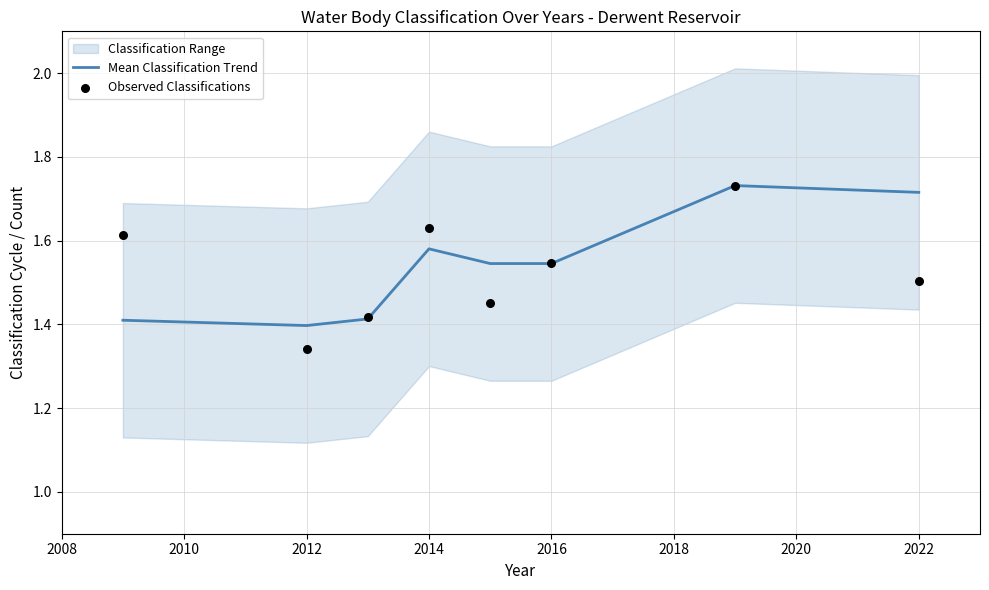

At how many categories does at least one series exceed 1?

8